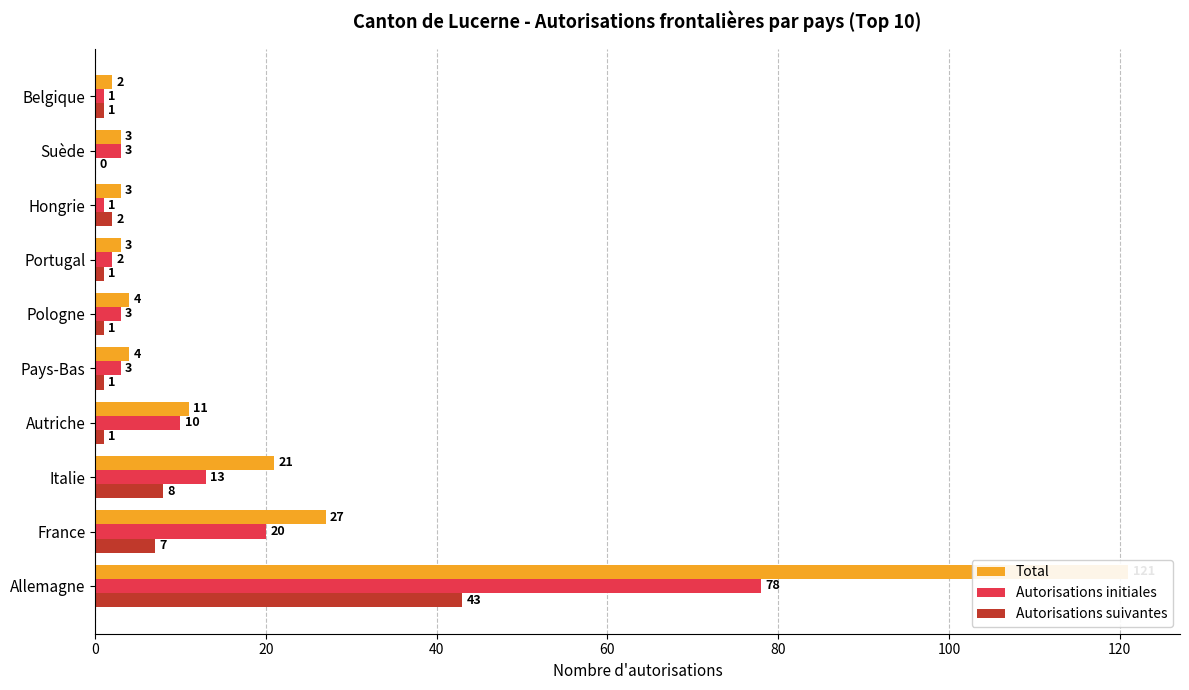

What is the value of the Autorisations suivantes bar at the 5th from the left?

1